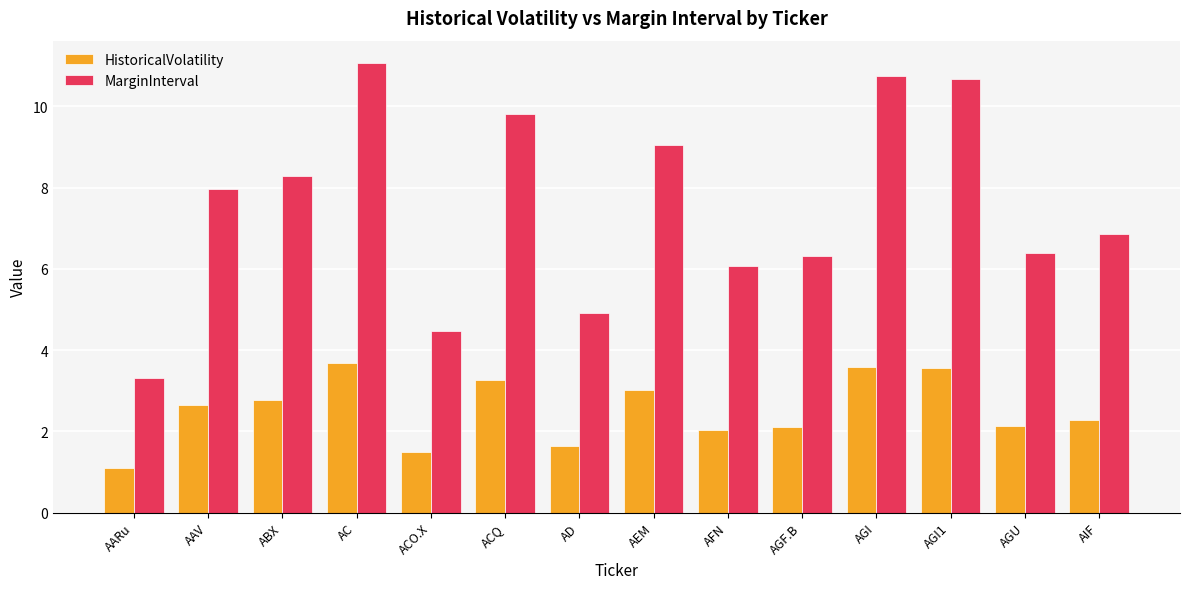

What is the sum of all HistoricalVolatility values?

35.3